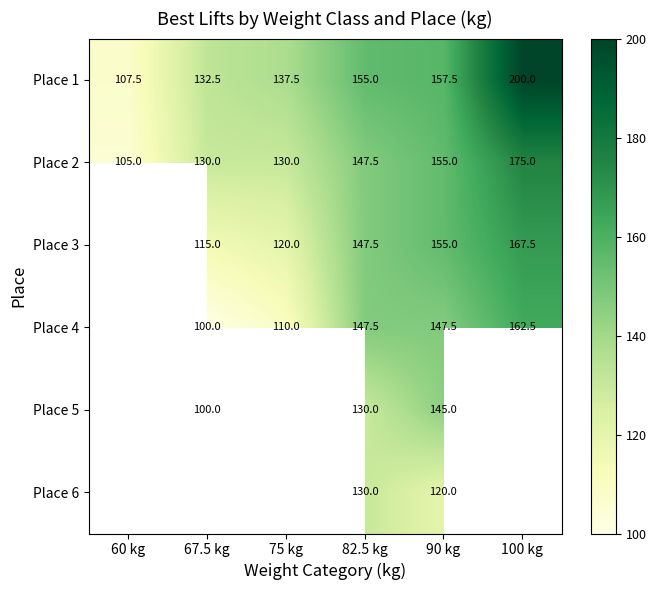

How many data points in Place 1 are less than 155?

3